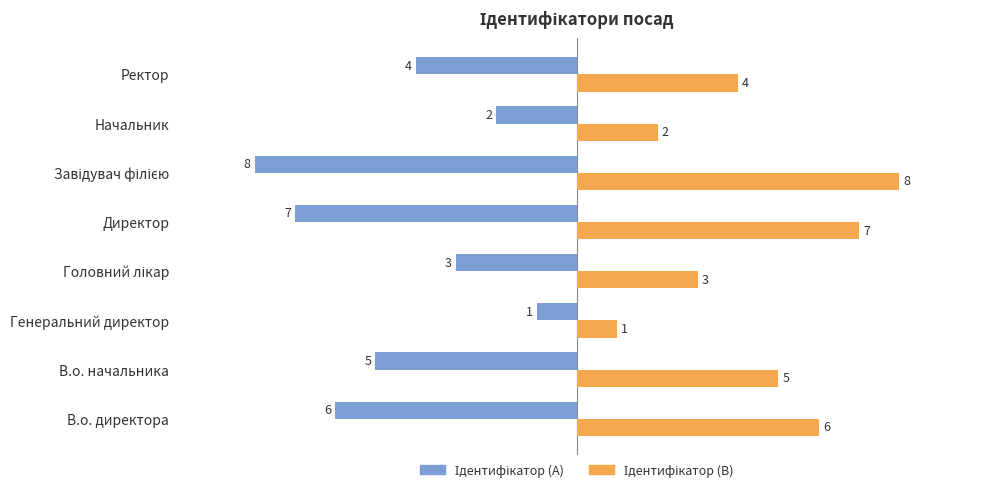

What is the spread (max minus min) of values at В.о. директора?

12